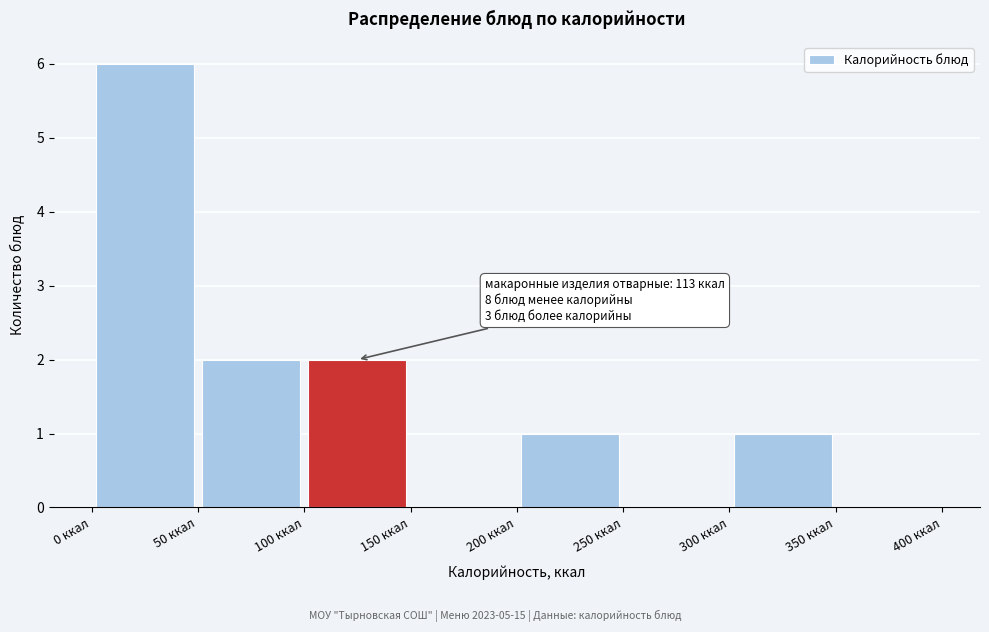

Which range on the x-axis has the tallest bar?

0 to 50